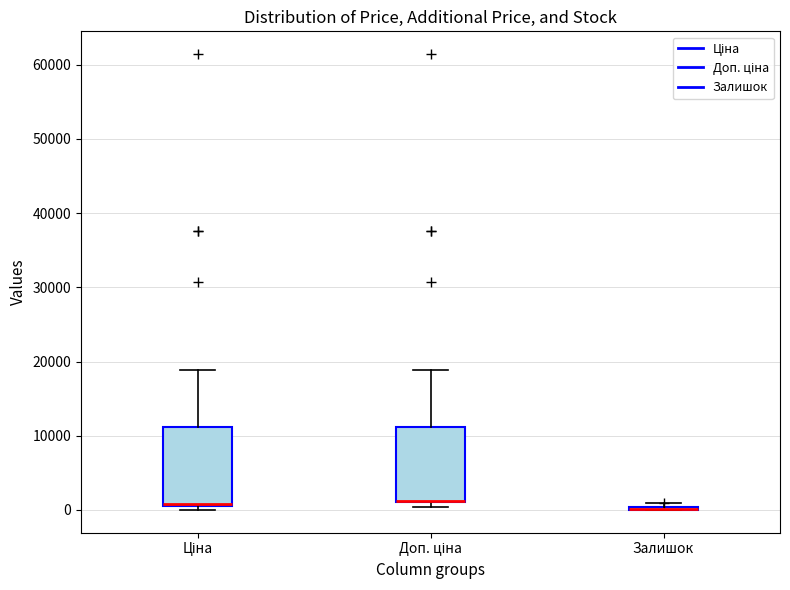

Reading left to right, transcribe this box plot: for each box, give where its median line is, the range the box spans, and where its two whiskers end, as read against the y-axis. The values are not printed on the chart, so give them approximately, as read against the axis.

Ціна: median 1000 (drawn on the box's lower edge), box 1000 to 11000, whiskers 0 to 19000
Доп. ціна: median 1000 (drawn on the box's lower edge), box 1000 to 11000, whiskers 0 to 19000
Залишок: box collapsed to a line at 0, whiskers 0 to 1000